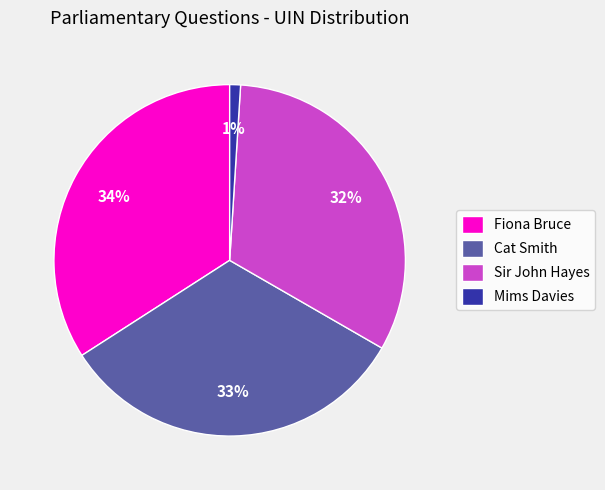

Between Sir John Hayes and Mims Davies, which is larger?

Sir John Hayes